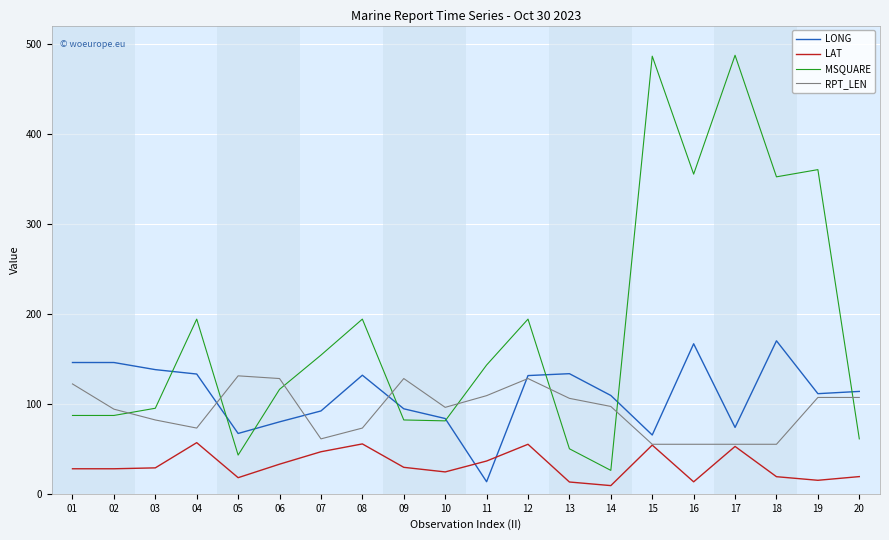

True or false: MSQUARE has a value of 316.2 at 12.

False